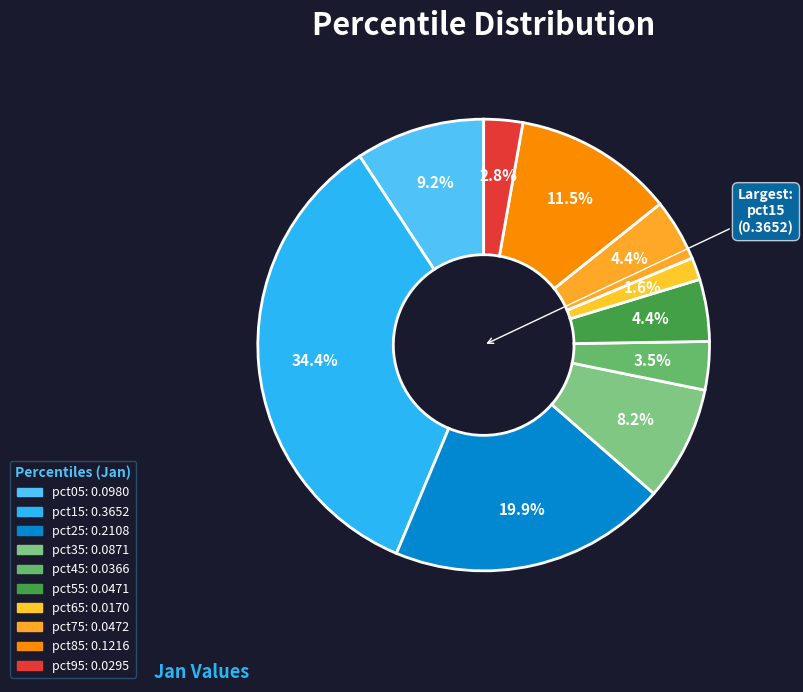

Count the number of slices in the pie.

10